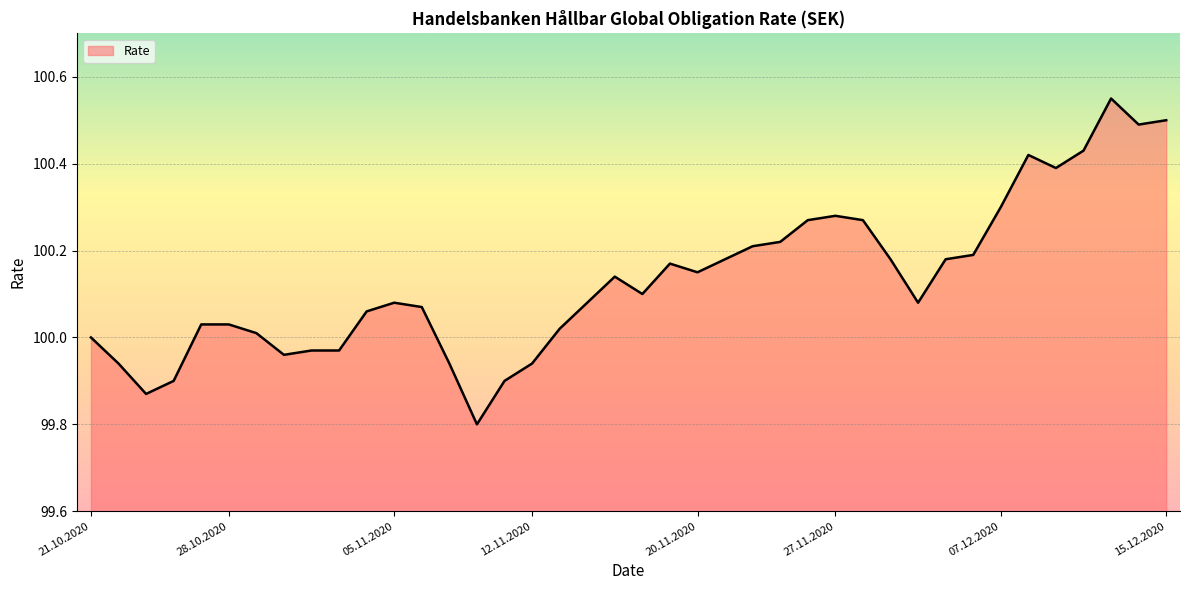

What is the difference between the second highest and second lowest values?

0.6